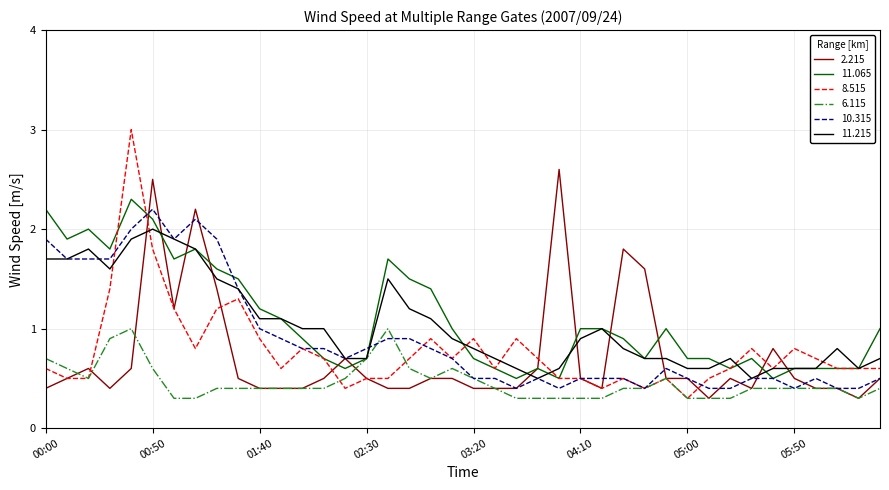

What is the greatest value displayed?

3.0